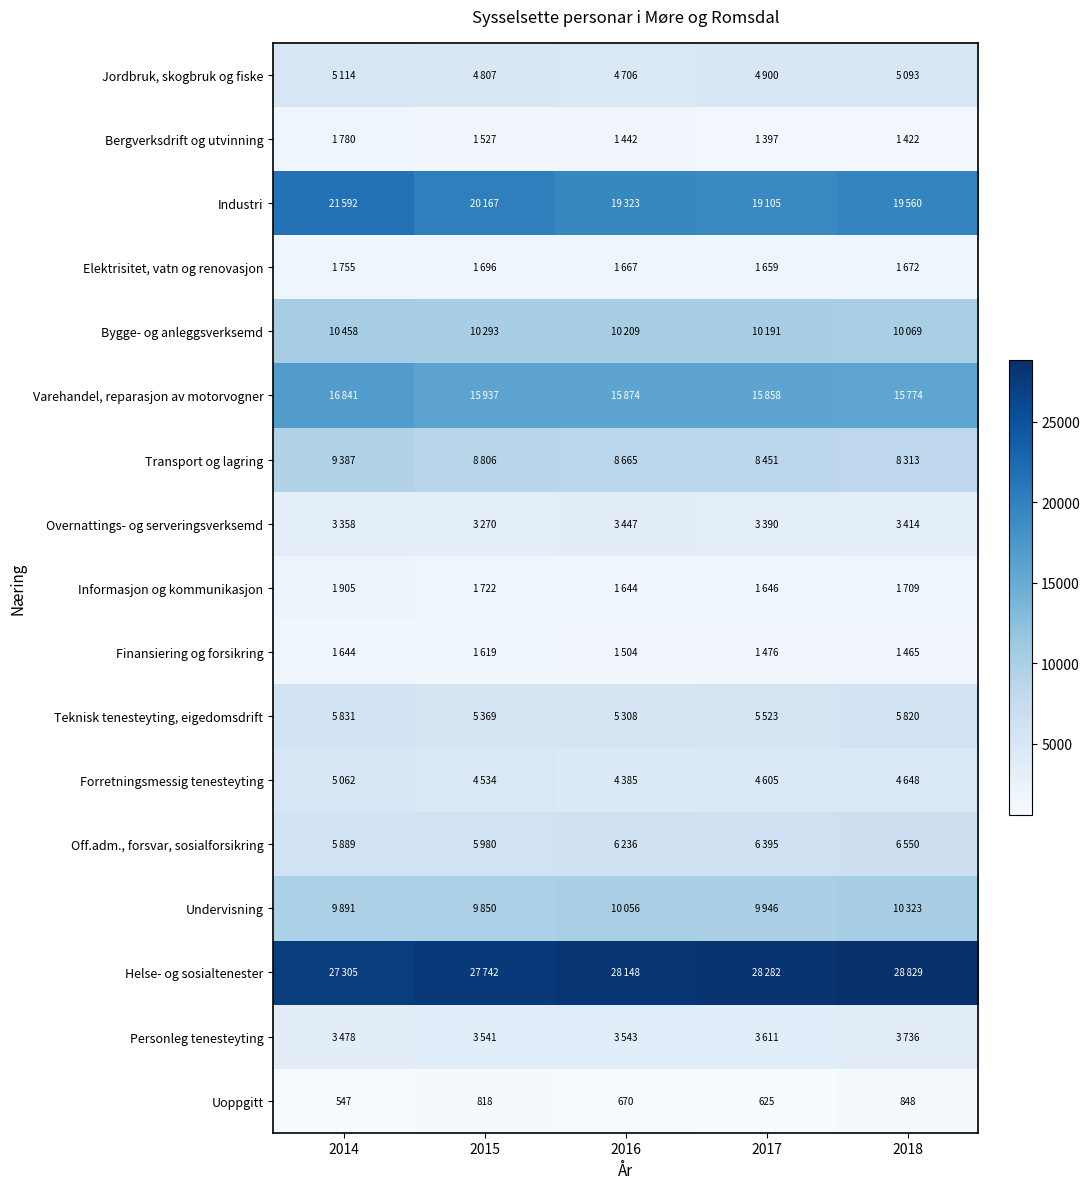

What is the total value across all series at 2017?

127060